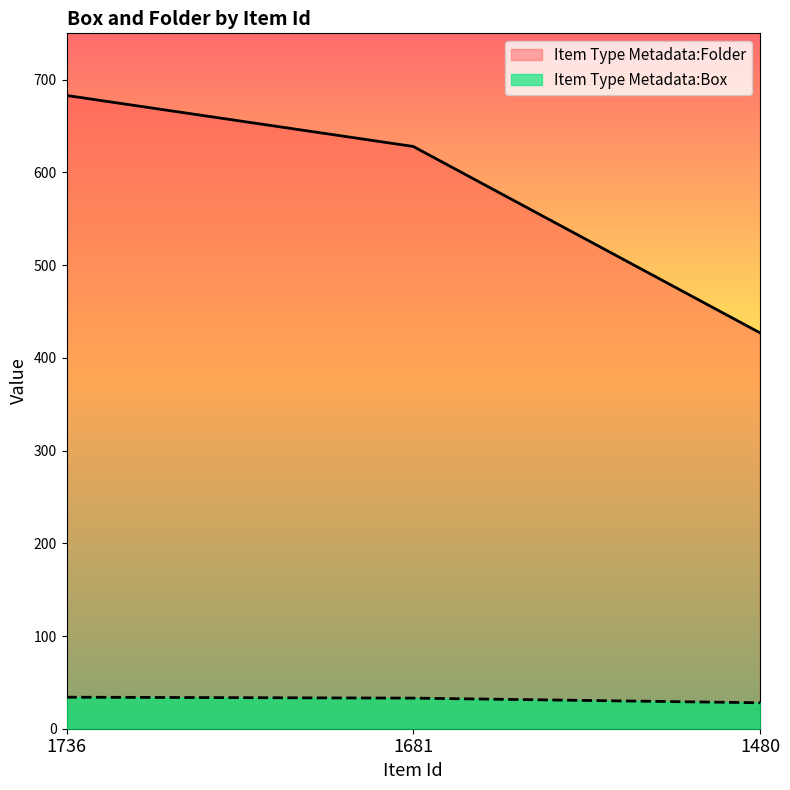

True or false: Item Type Metadata:Box has a value of 43 at 1480.

False